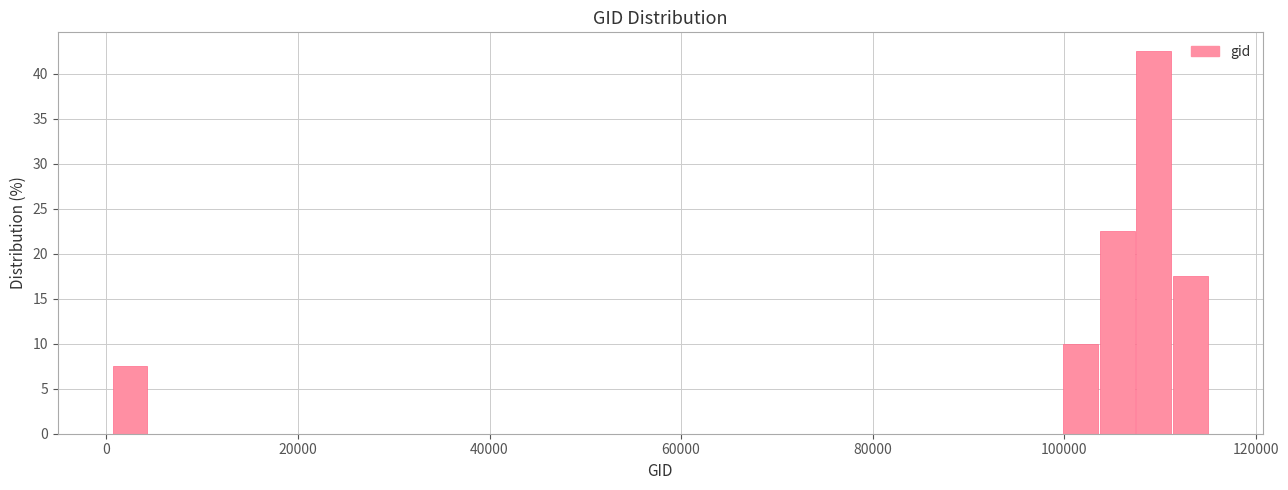

Around what value on the x-axis is the tallest bar? Give the approximate position of its centre, as read against the axis.

110000